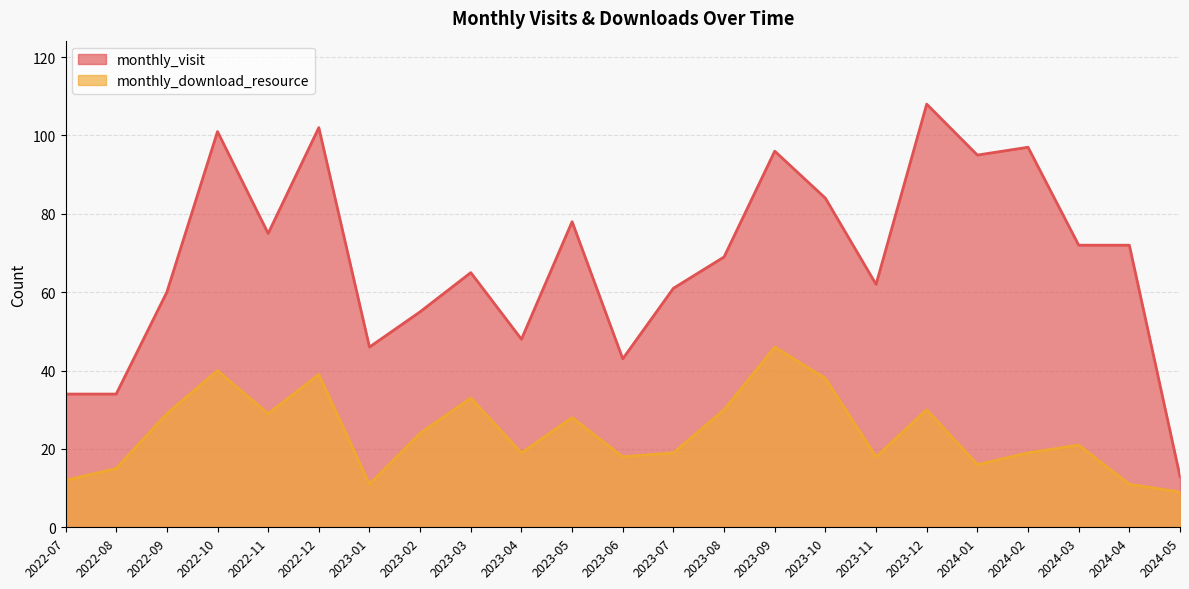

Which has a higher value, 2023-10 or 2023-04?

2023-10